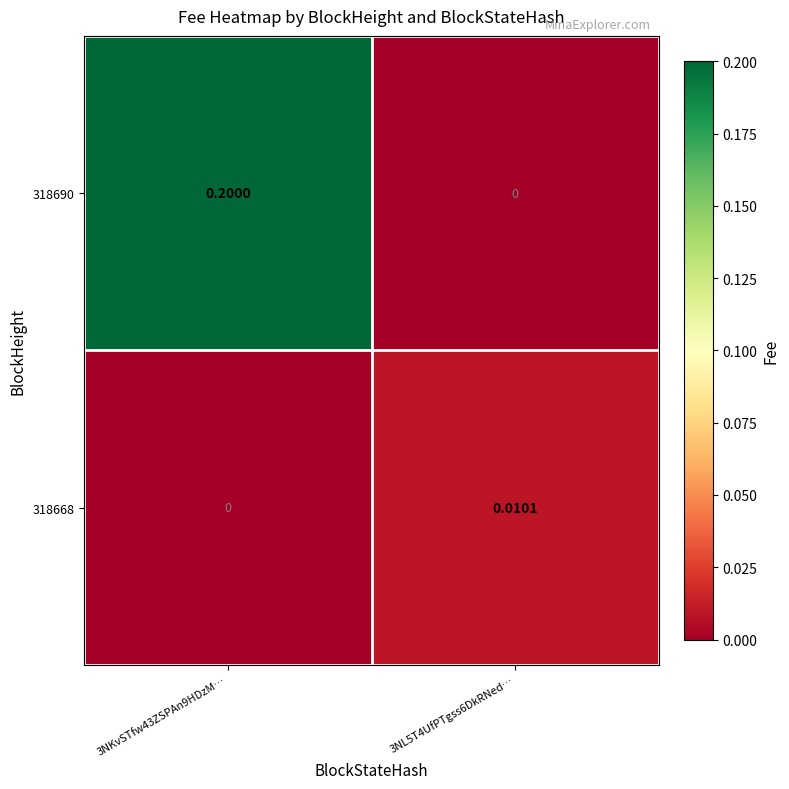

Is the value of 318690 at 3NKvSTfw43ZSPAn9HDzM… greater than the value of 318668 at 3NL5T4UfPTgss6DkRNed…?

Yes